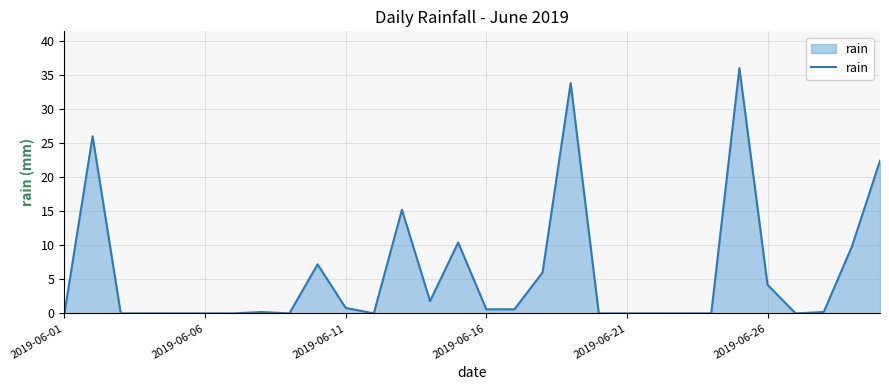

What is the difference between the maximum and second lowest values?

36.0